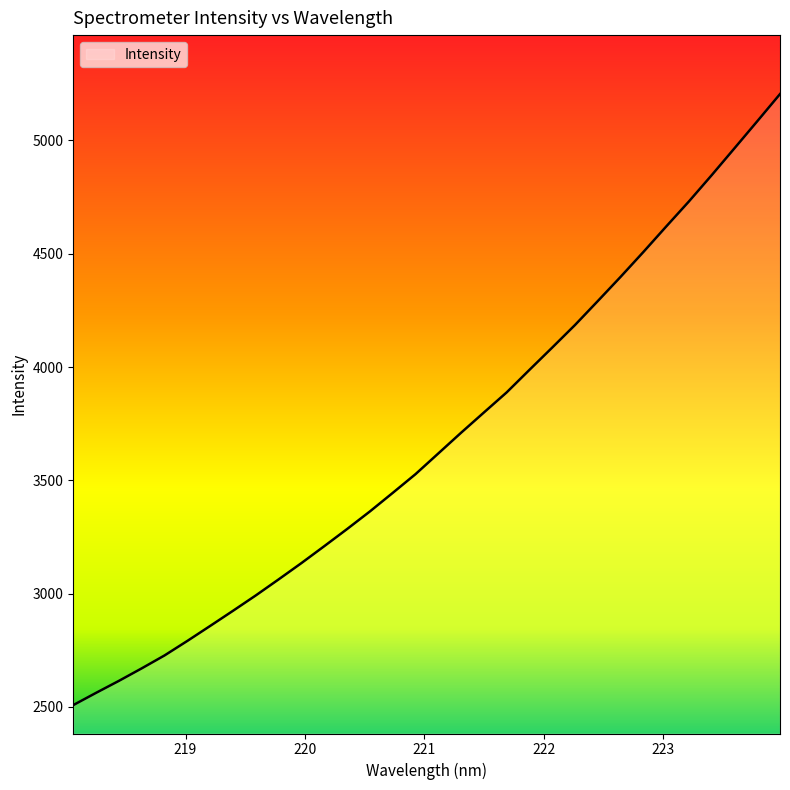

What is the smallest value displayed?

2507.6